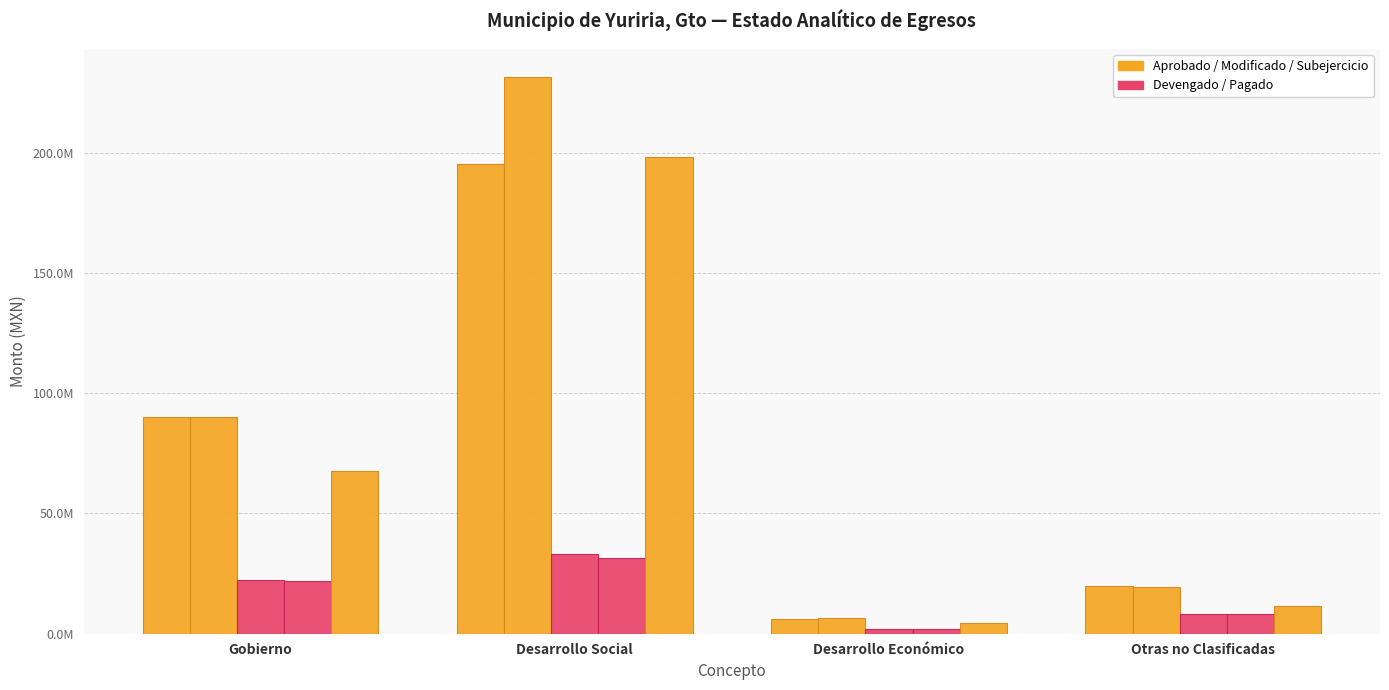

Are the bars horizontal?

No